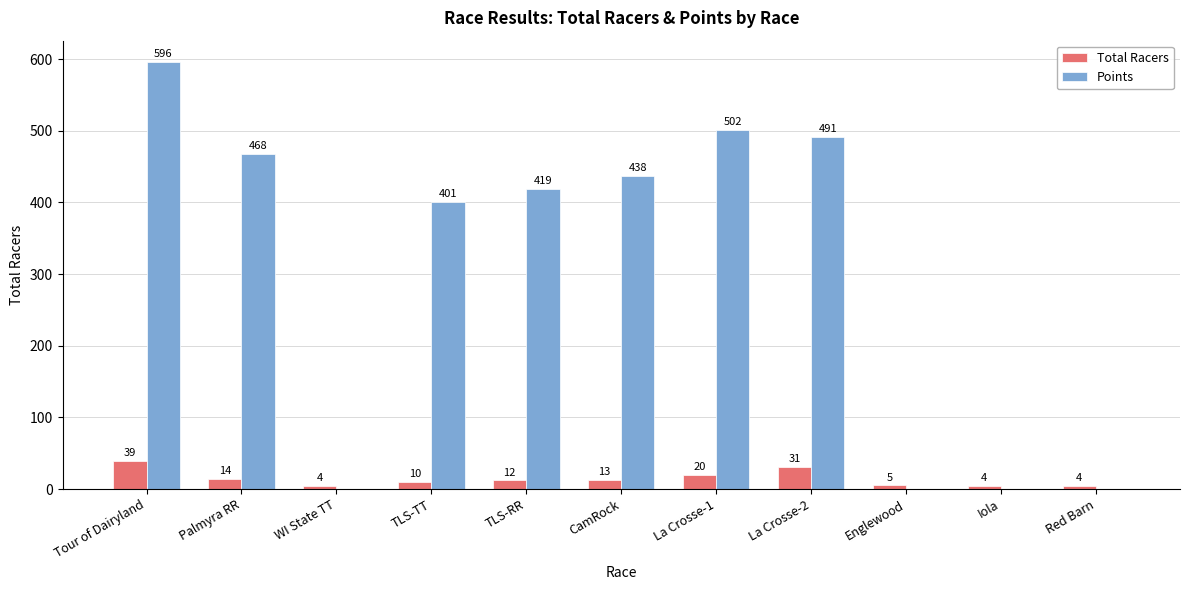

The value of Points at WI State TT is 0.0. True or false?

True